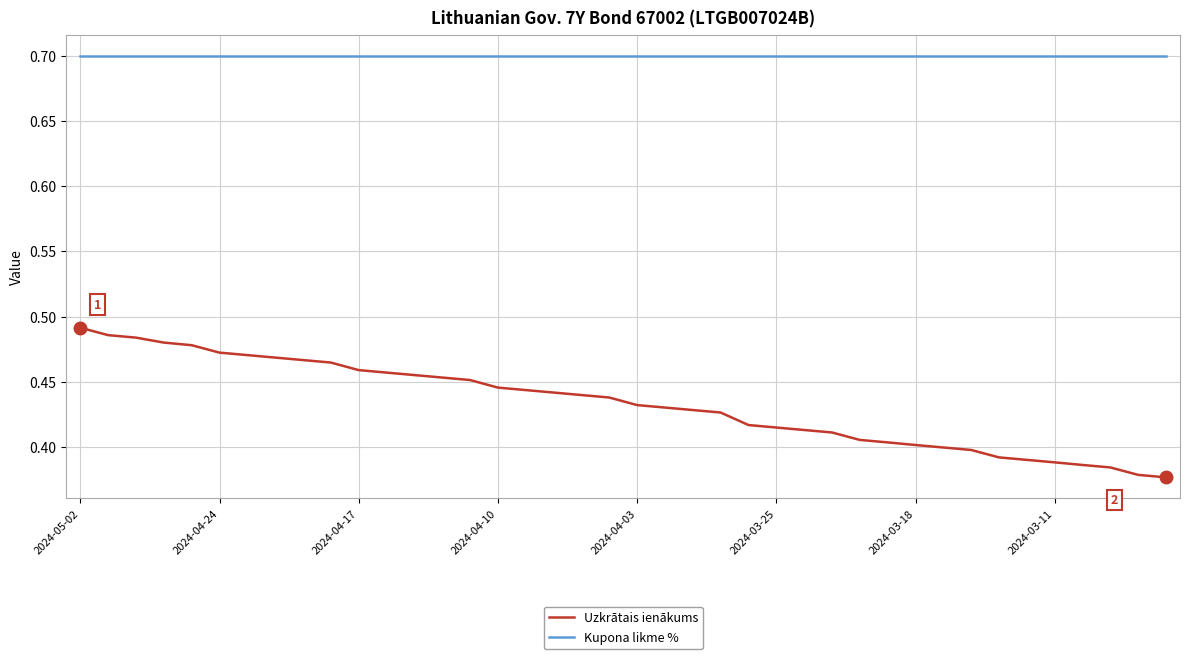

What is the maximum value for Kupona likme %?

0.7